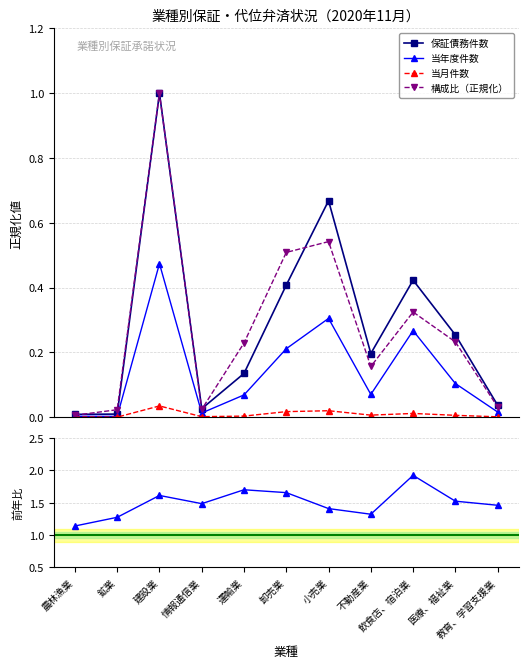

The value of 当年度件数 at 建設業 is 0.6. True or false?

False